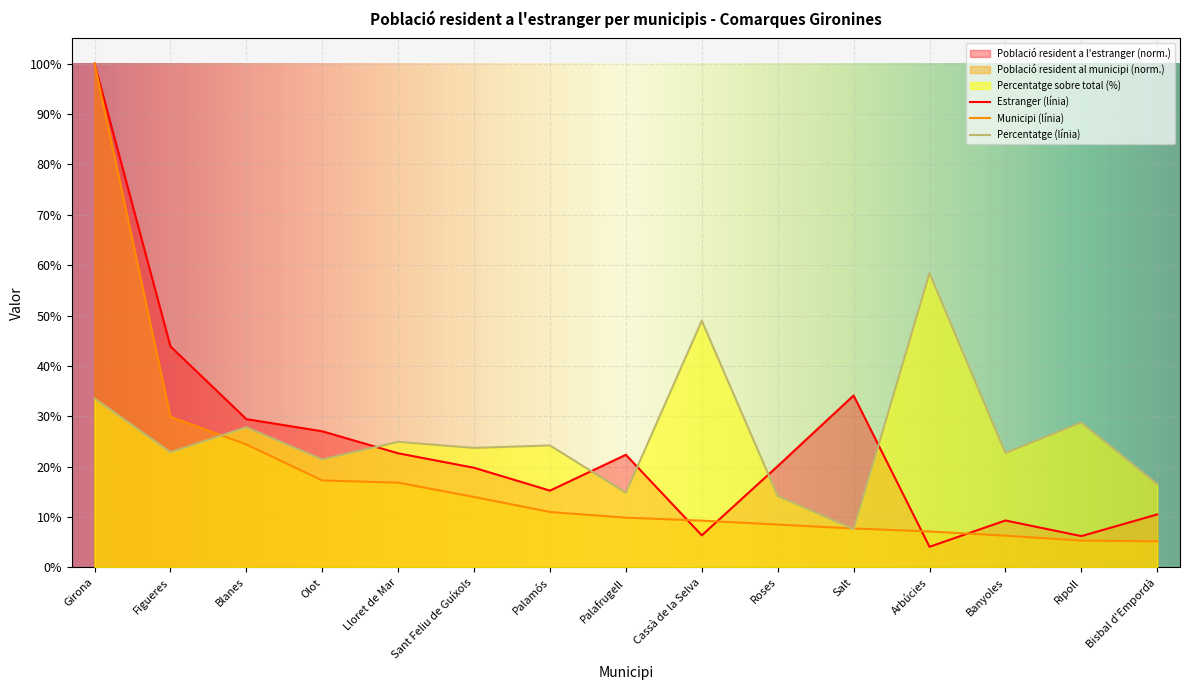

List the series in order of their overall mean, highest first.

Percentatge (línia), Estranger (línia), Municipi (línia)